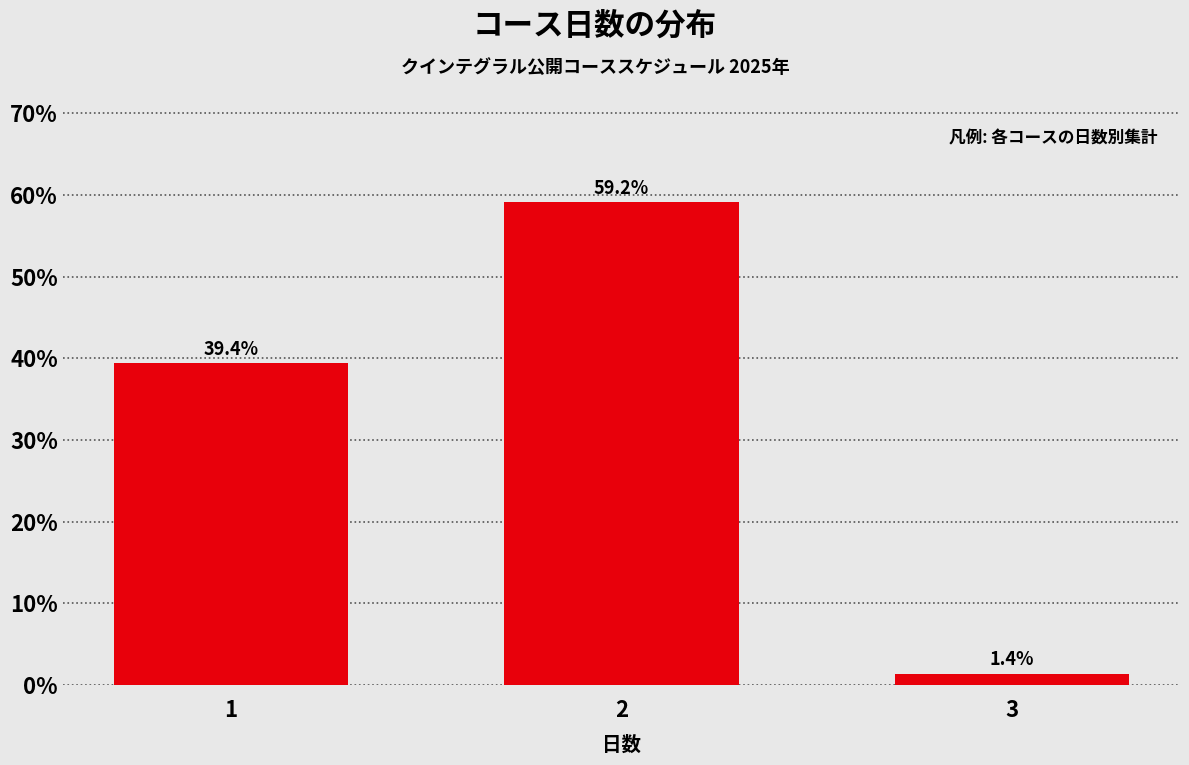

Reading left to right, what are all the values shown in this chart?

39.4	59.2	1.4